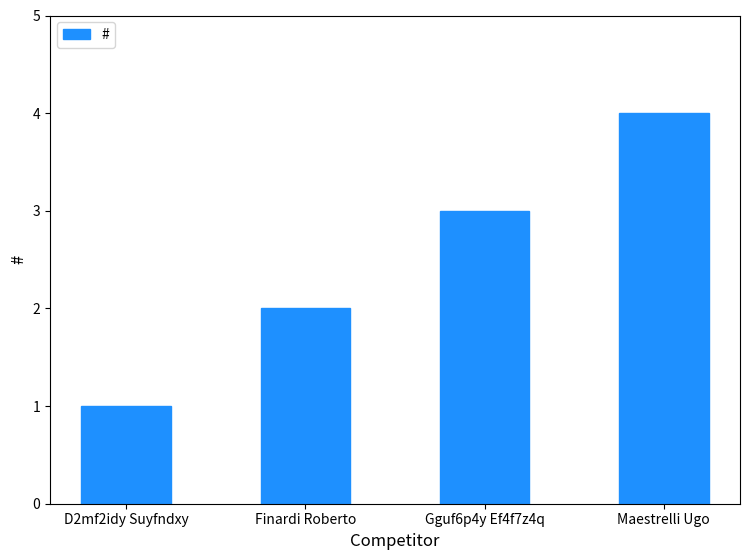

At which label is the value closest to 2?

Finardi Roberto